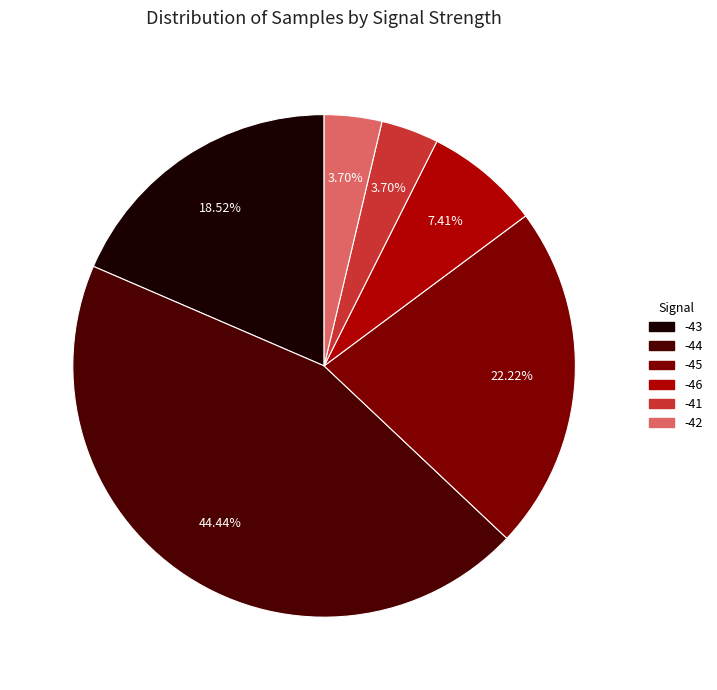

Which category has the biggest portion of the pie?

-44